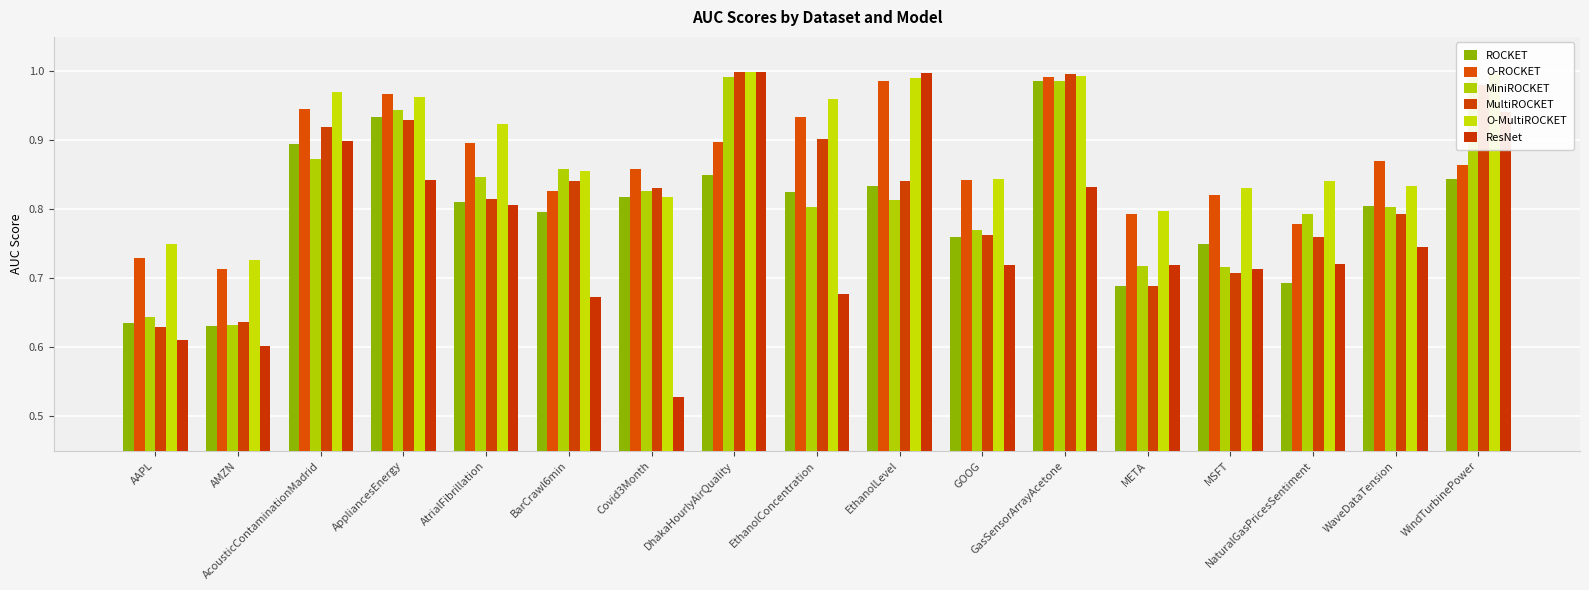

What is the sum of the ROCKET values at GasSensorArrayAcetone and WaveDataTension?

1.8